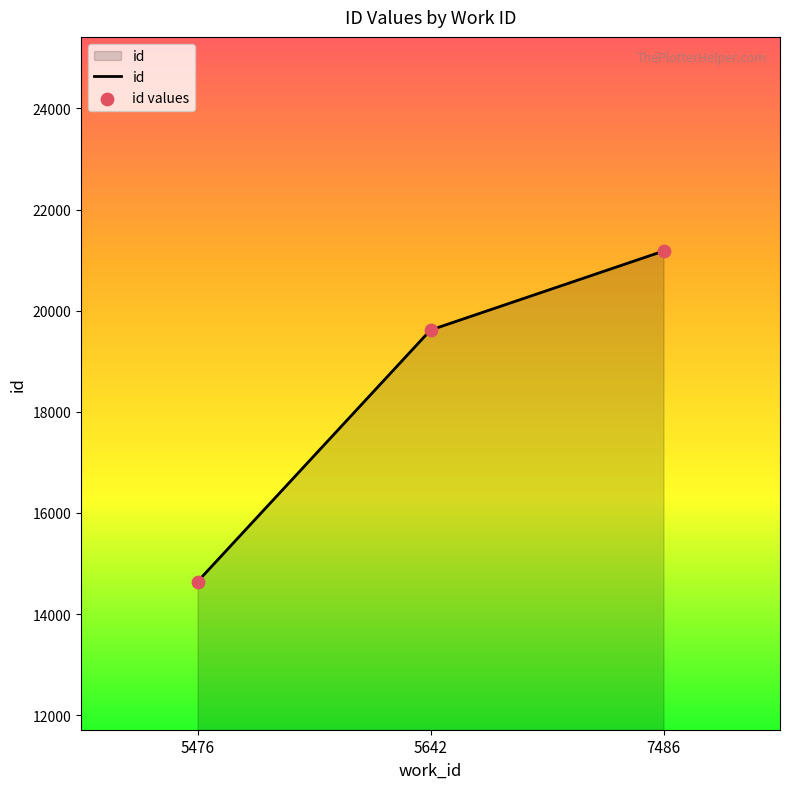

Between 7486 and 5476, which is larger?

7486